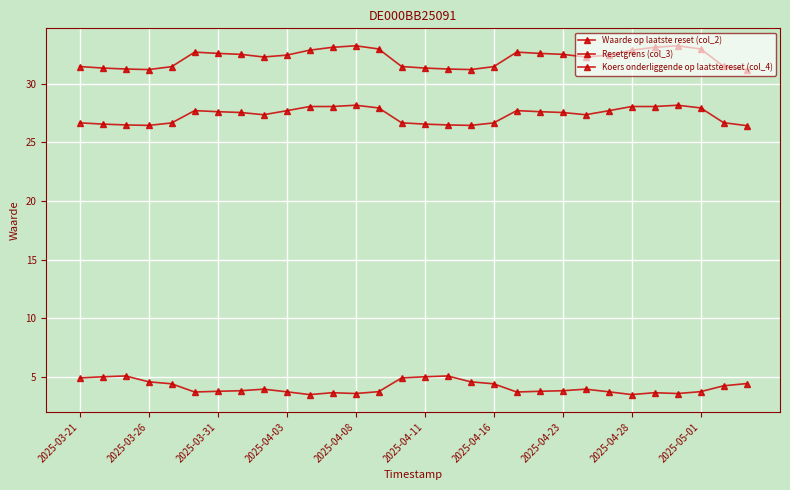

What is the difference between the maximum and minimum values in the Waarde op laatste reset (col_2) series?

1.6